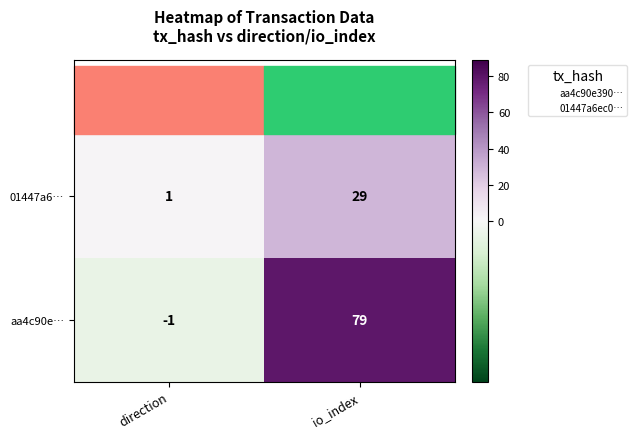

Which series changed the most between direction and io_index?

aa4c90e…